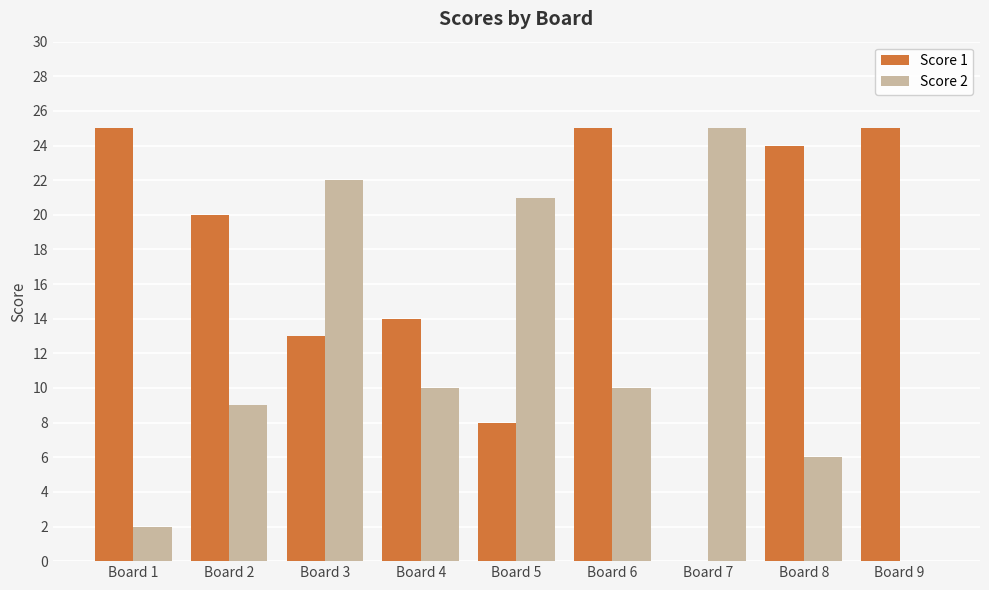

How many positive values does the Score 2 series have?

8